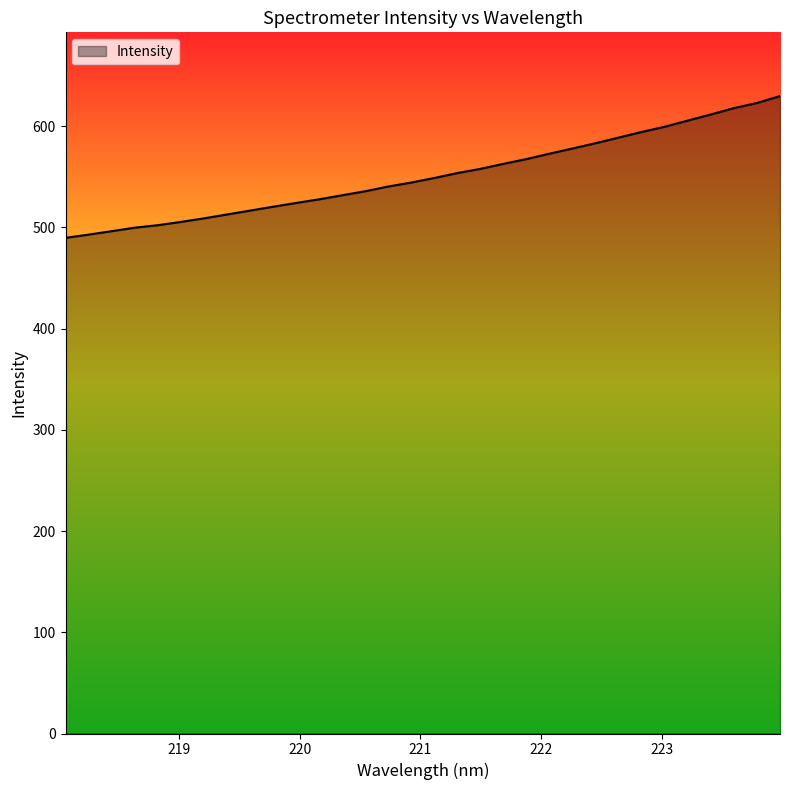

What is the maximum value shown in the chart?

629.6